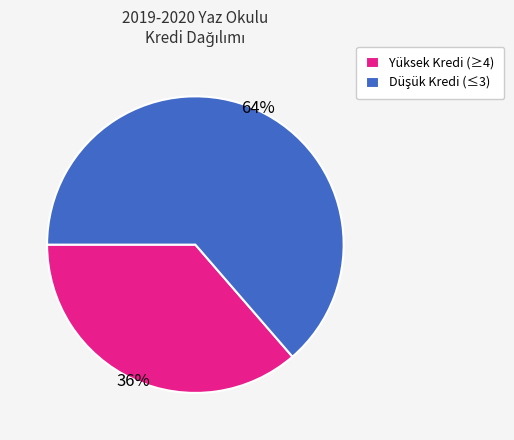

What is the smallest slice in the pie chart?

Yüksek Kredi (≥4)